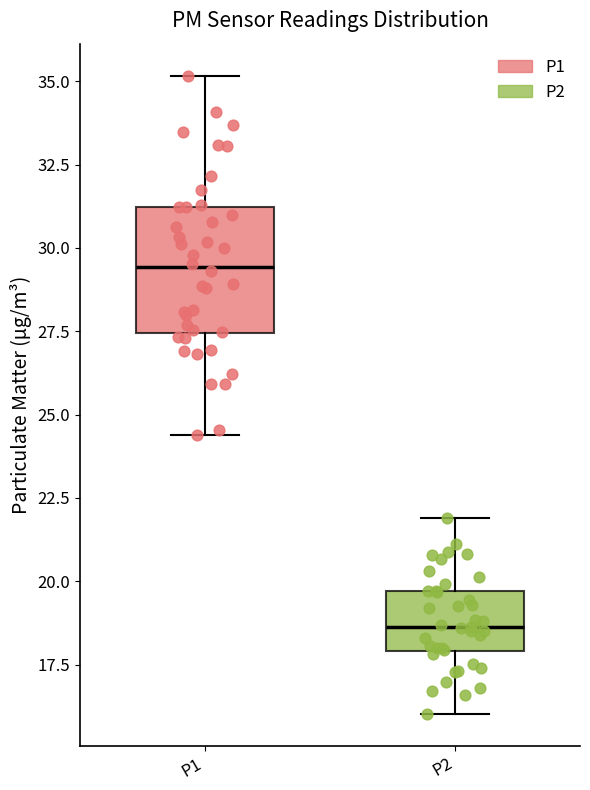

Reading left to right, read every box against the y-axis: the position of its median line, the range the box covers, and the ends of its whiskers. The values are not printed on the chart, so give them approximately, as read against the axis.

P1: median 29.5, box 27.5 to 31.0, whiskers 24.5 to 35.0
P2: median 18.5, box 18.0 to 19.5, whiskers 16.0 to 22.0